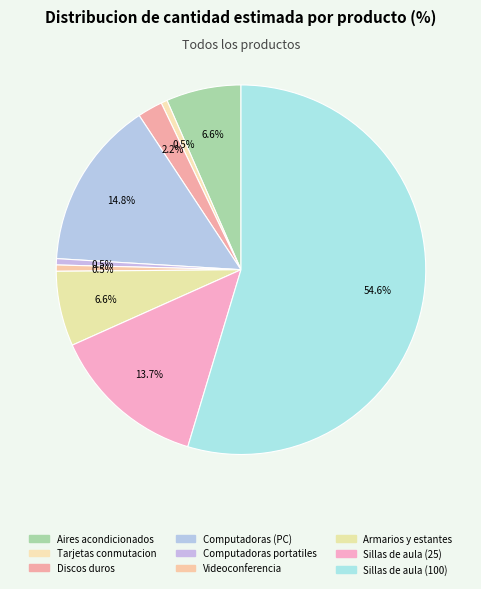

To the nearest percent, what percentage of the pie is Armarios y estantes?

7%